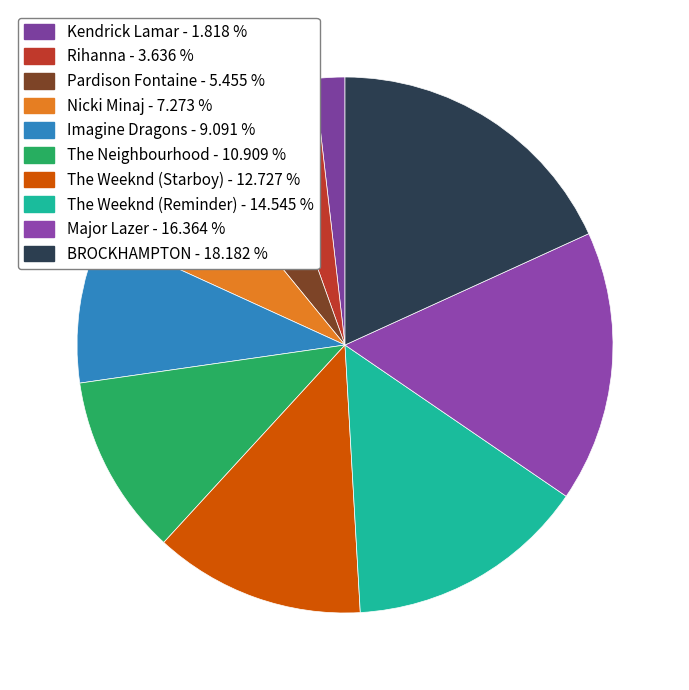

To the nearest percent, what is the difference between the largest and smallest slice percentages?

16%